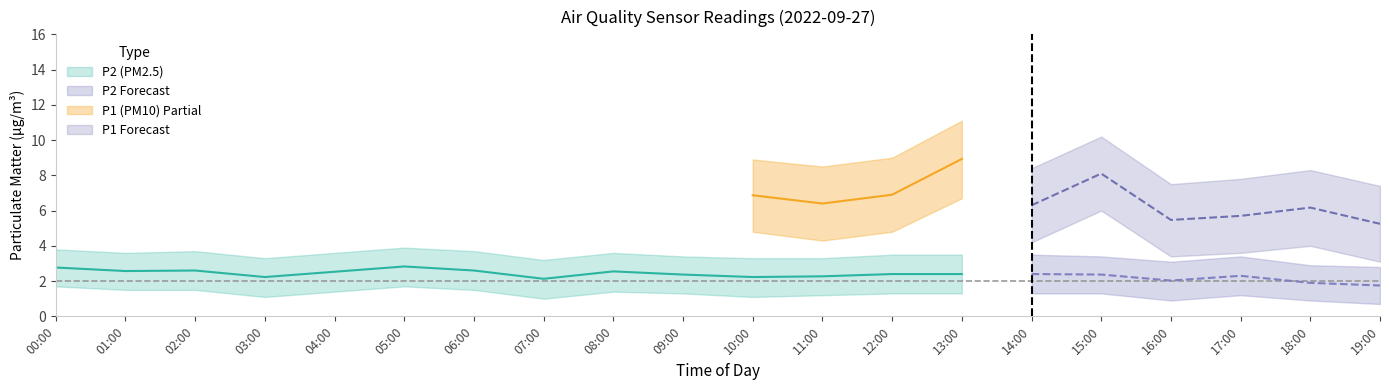

How many interior local peaks does the P2_lower series have?

3